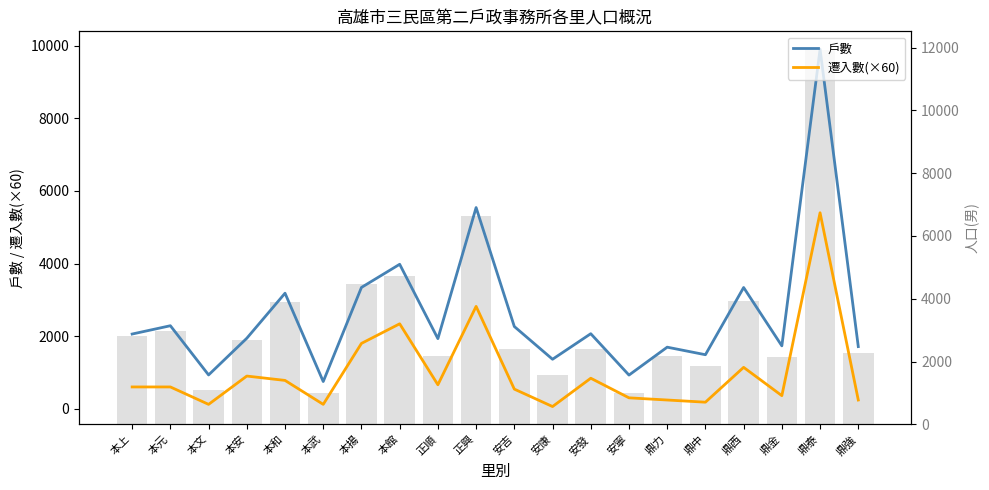

Reading left to right, list all the values displayed in this chart.

戶數: 本上=2058	本元=2287	本文=931	本安=1942	本和=3183	本武=749	本揚=3342	本館=3980	正順=1931	正興=5543	安吉=2265	安康=1363	安發=2067	安寧=927	鼎力=1696	鼎中=1488	鼎西=3340	鼎金=1732	鼎泰=9907	鼎強=1712
遷入數(×60): 本上=600	本元=600	本文=120	本安=900	本和=780	本武=120	本揚=1800	本館=2340	正順=660	正興=2820	安吉=540	安康=60	安發=840	安寧=300	鼎力=240	鼎中=180	鼎西=1140	鼎金=360	鼎泰=5400	鼎強=240